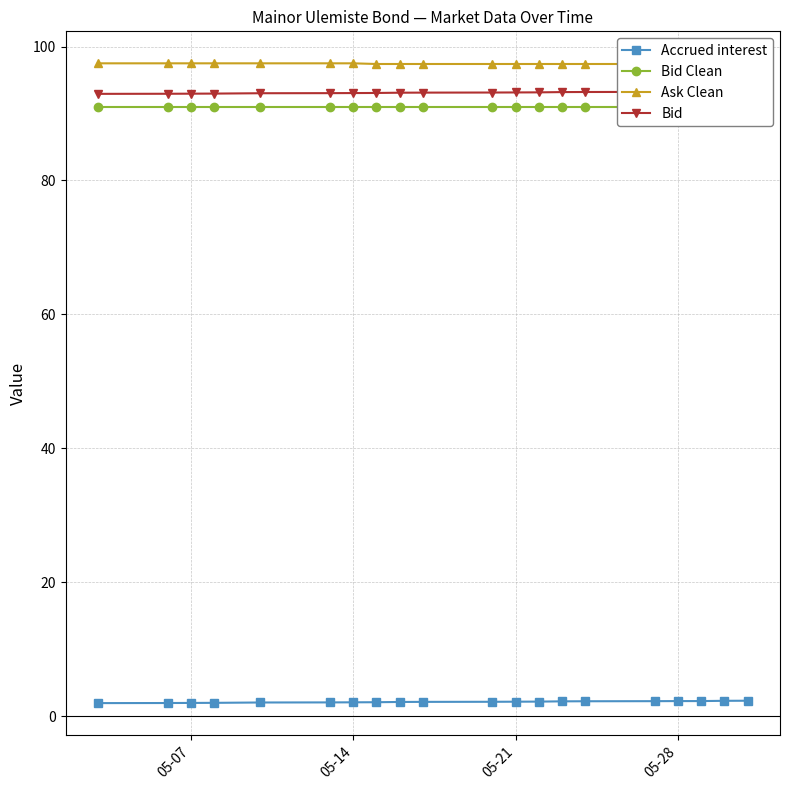

True or false: Accrued interest and Bid Clean cross at least once.

False